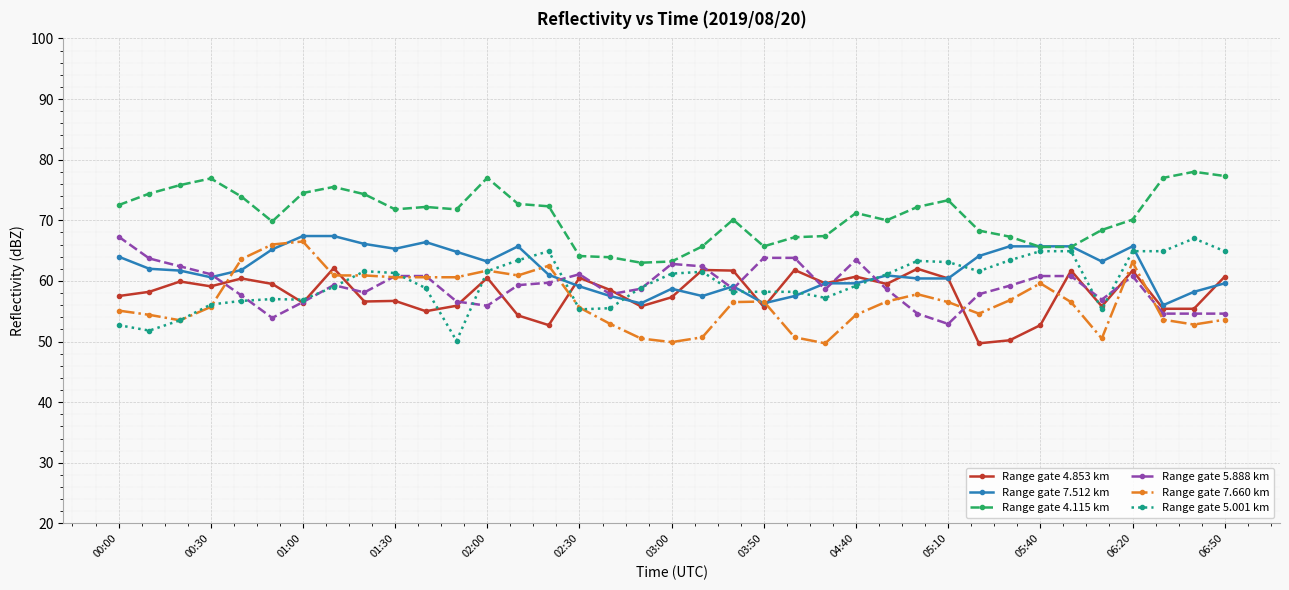

True or false: Range gate 4.115 km has more than 2 interior local peaks.

True